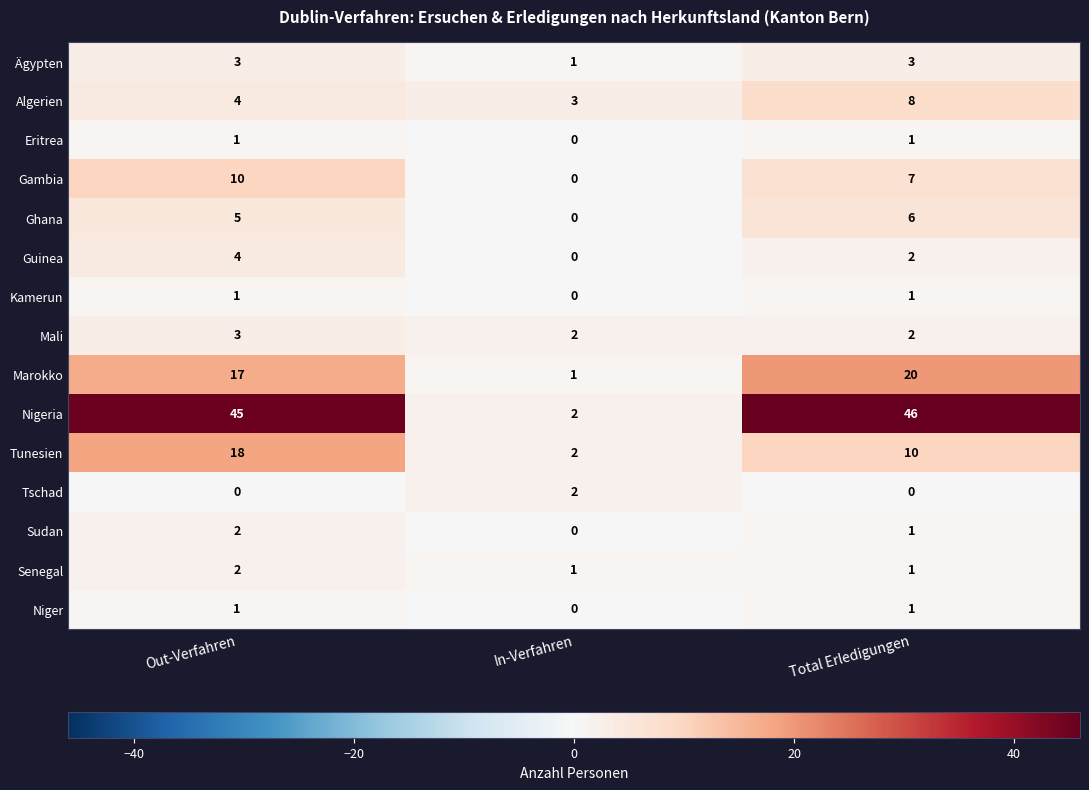

What is the highest value of the Mali series?

3